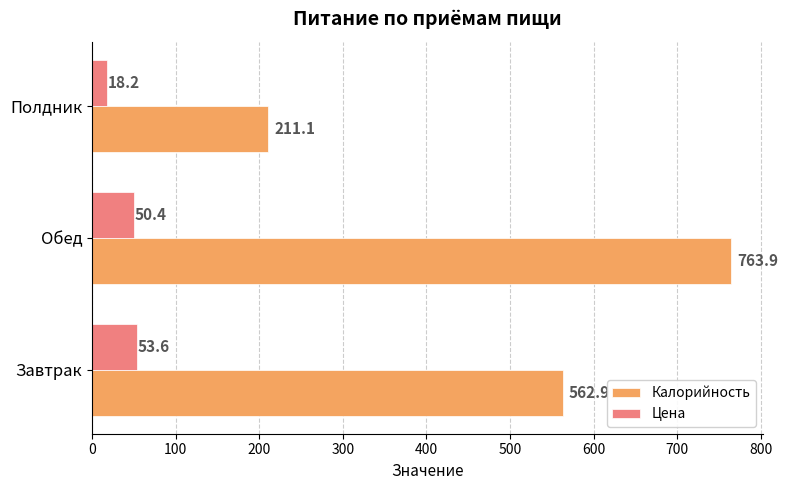

List the labels in order of Калорийность value, largest first.

Обед, Завтрак, Полдник